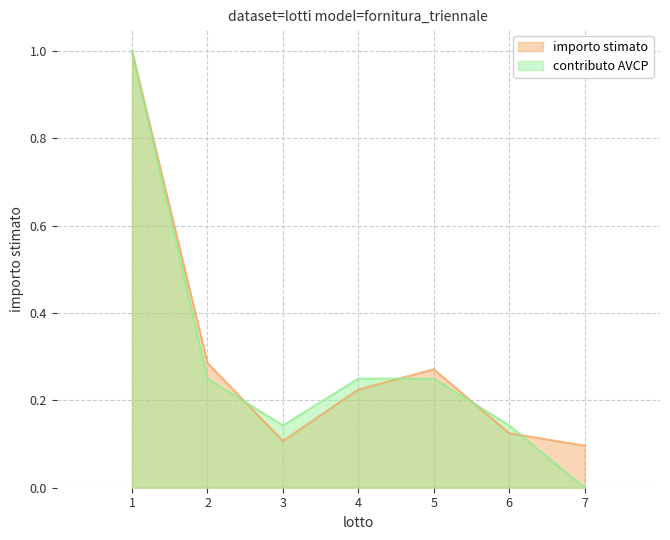

Where do contributo AVCP and importo stimato first cross each other?

2 and 3